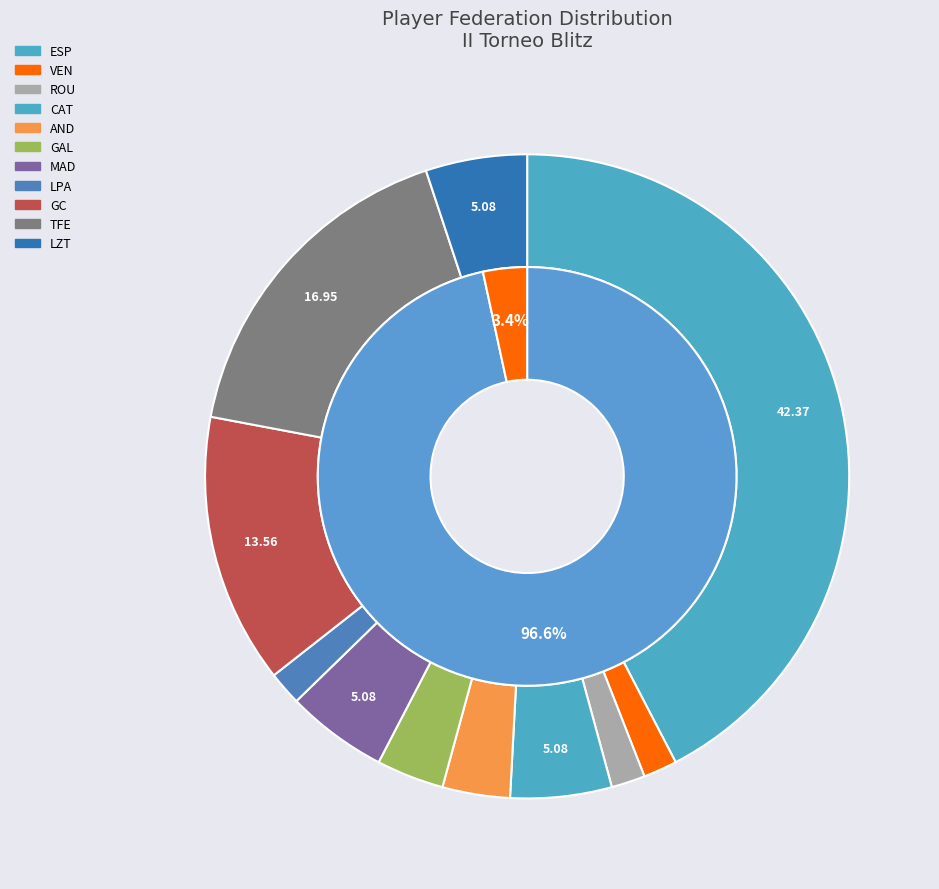

Is there a majority slice in this chart?

No